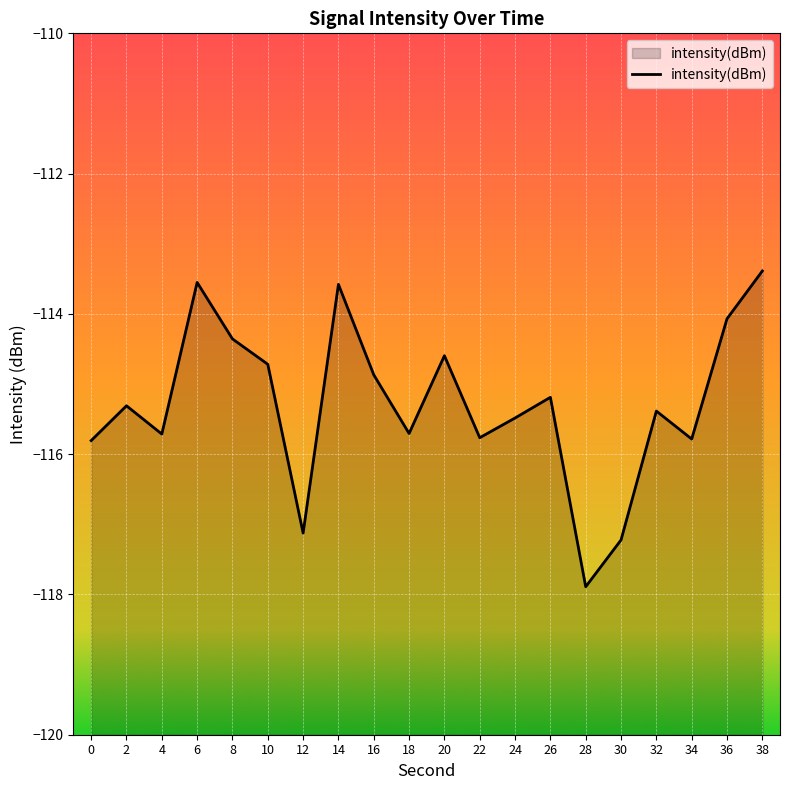

What is the sum of the values at 6 and 24?

-229.0